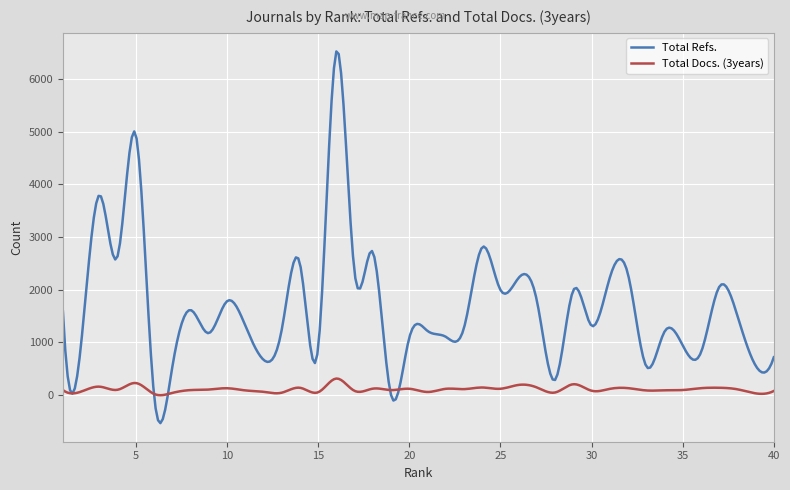

Which series has the largest total across all categories?

Total Refs.